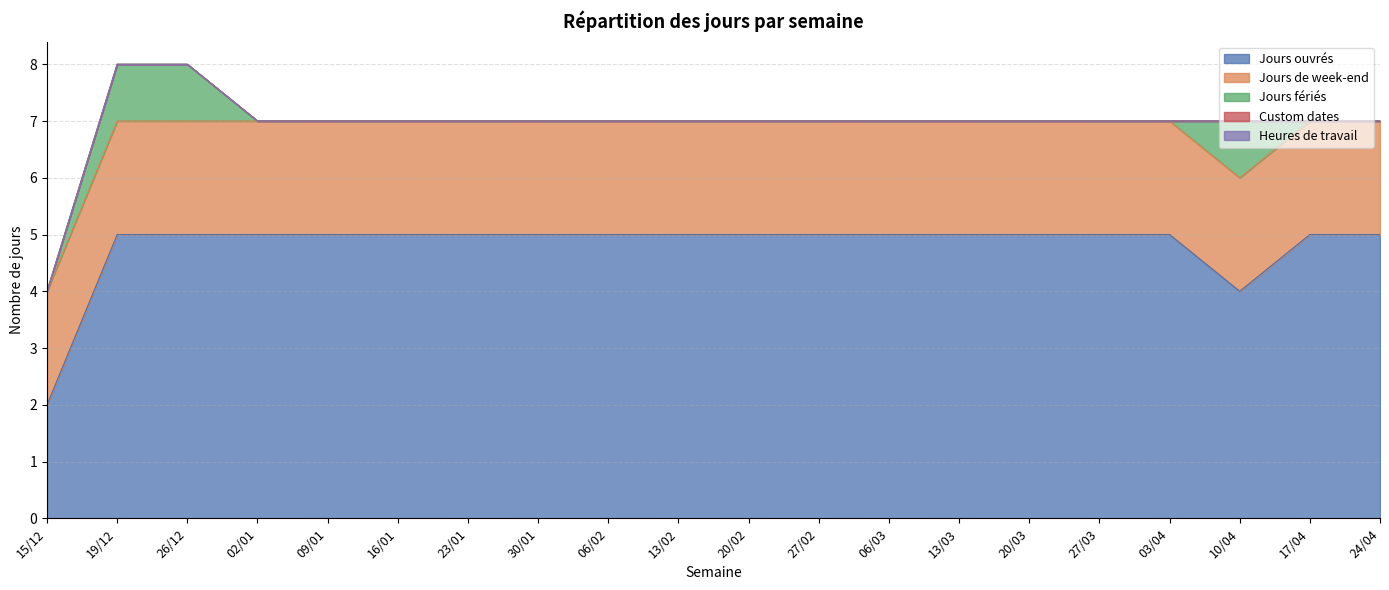

What are all the series names shown in the legend?

Jours ouvrés, Jours de week-end, Jours fériés, Custom dates, Heures de travail